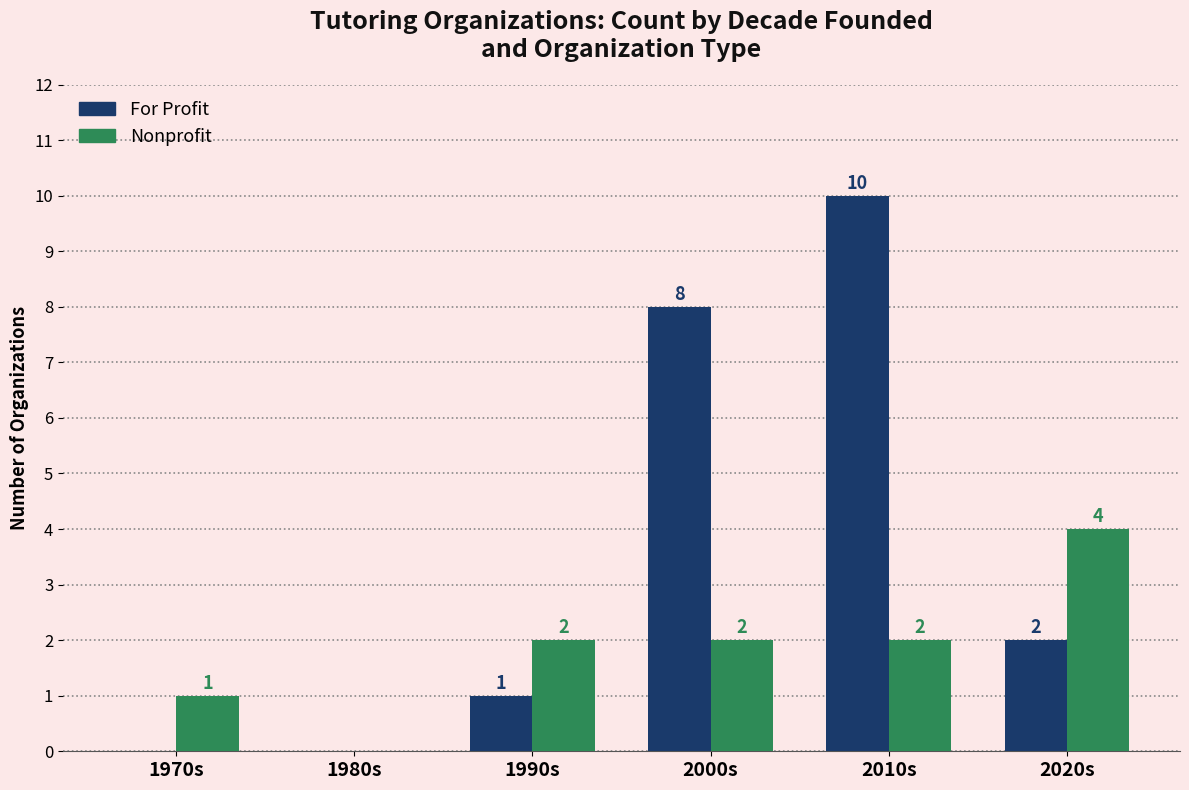

What is the sum of all Nonprofit values?

11